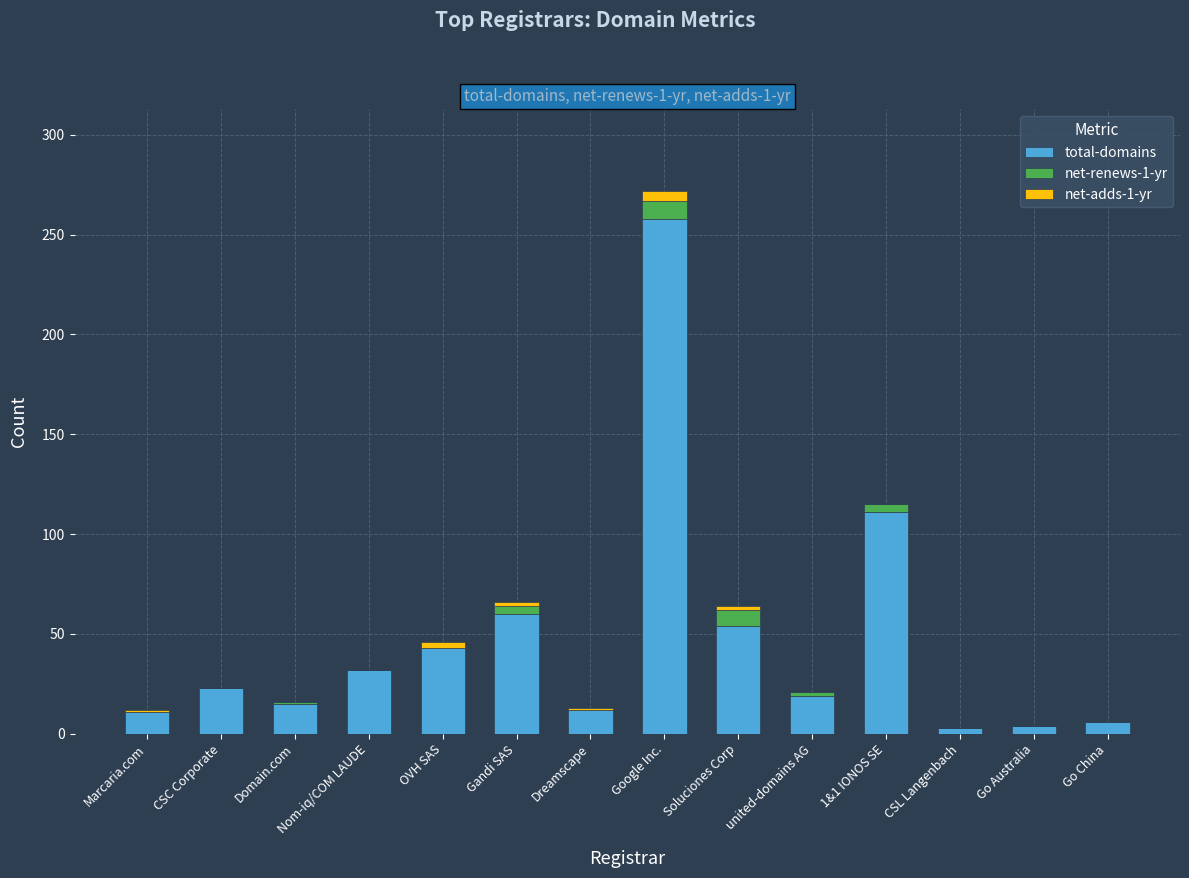

How many data points does each series have?

14